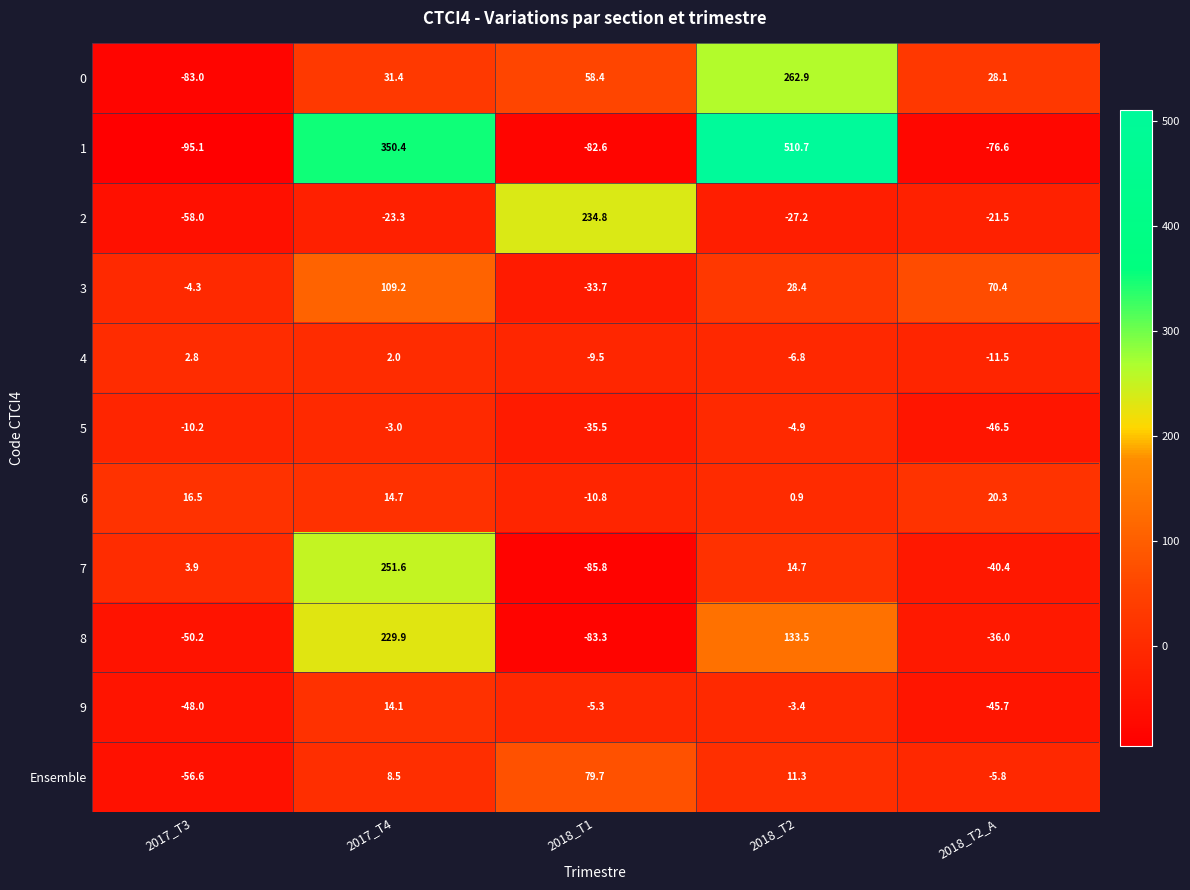

Which series has the widest spread of values?

1